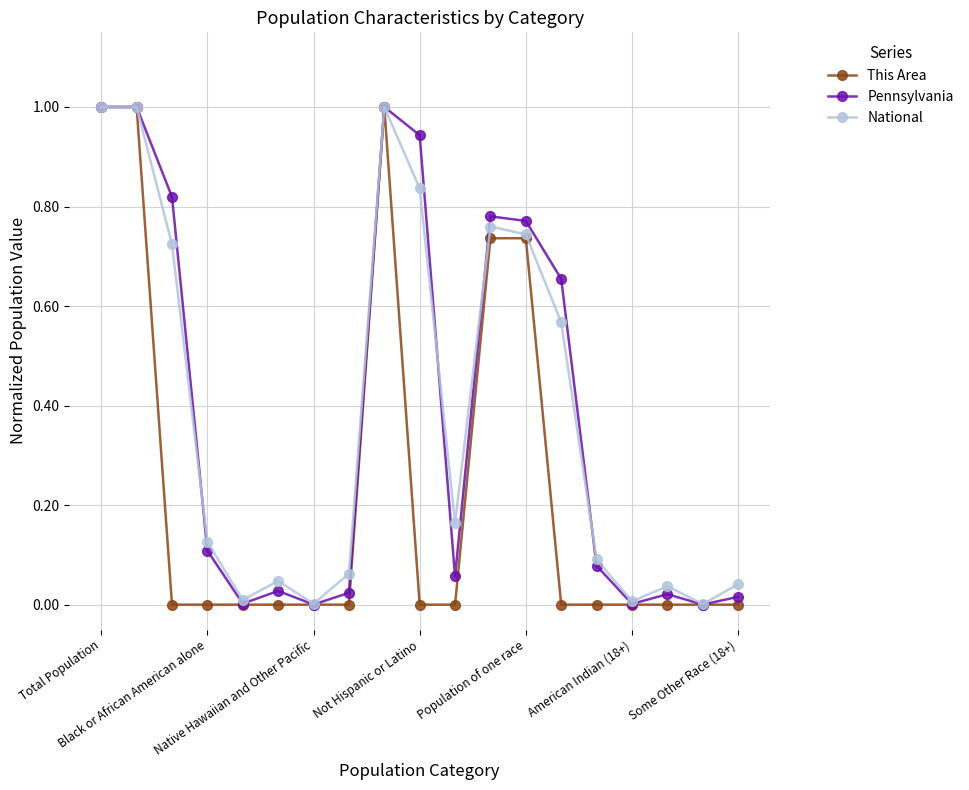

True or false: Pennsylvania has more than 1 points higher than both neighbors.

True